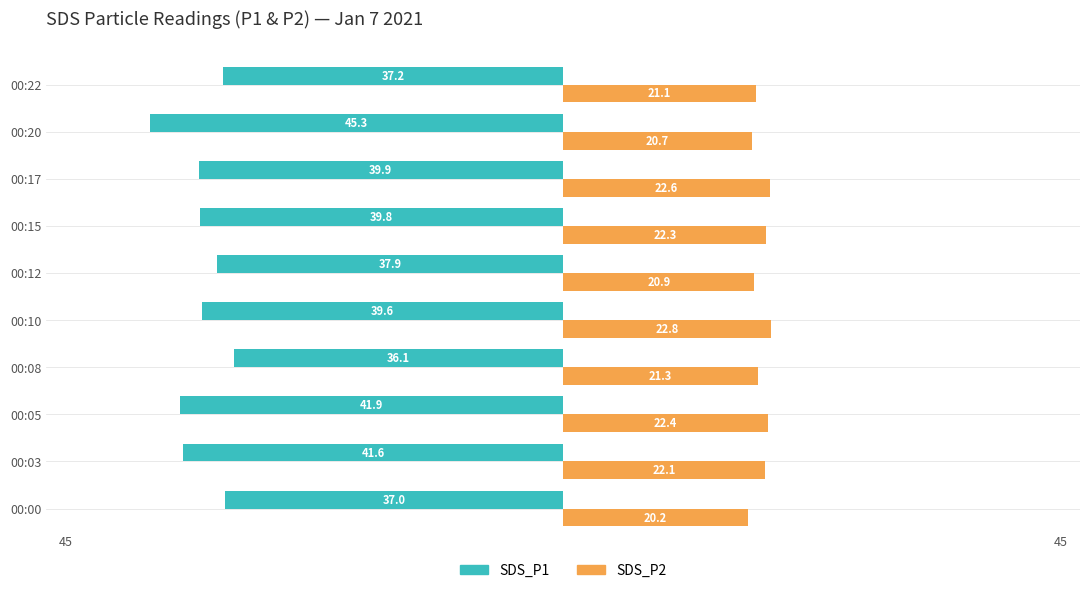

What are all the series names shown in the legend?

SDS_P1, SDS_P2